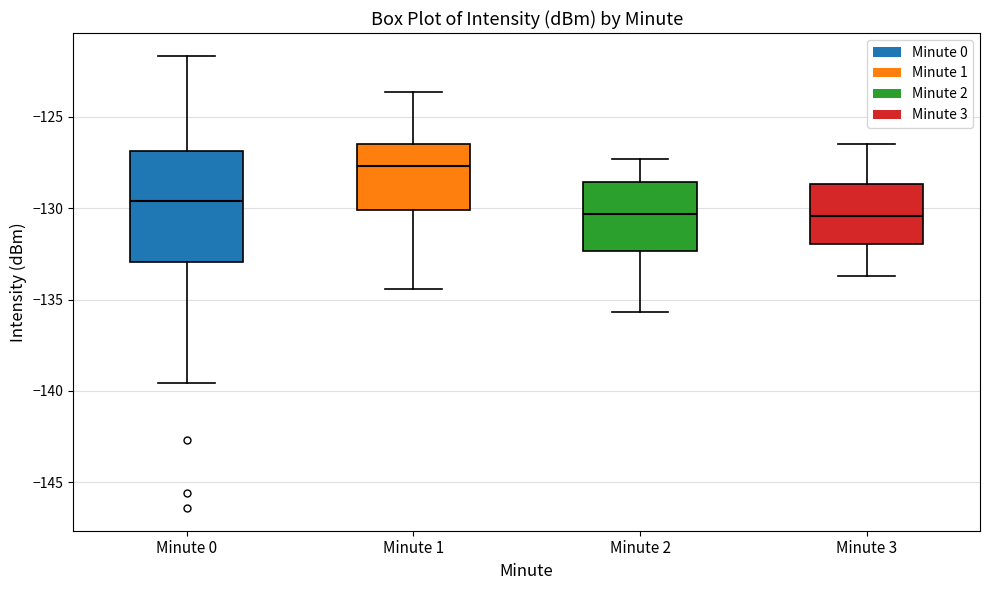

Where does the upper whisker of the box for Minute 2 end on the y-axis? The values are not printed on the chart, so give them approximately, as read against the axis.

-127.5